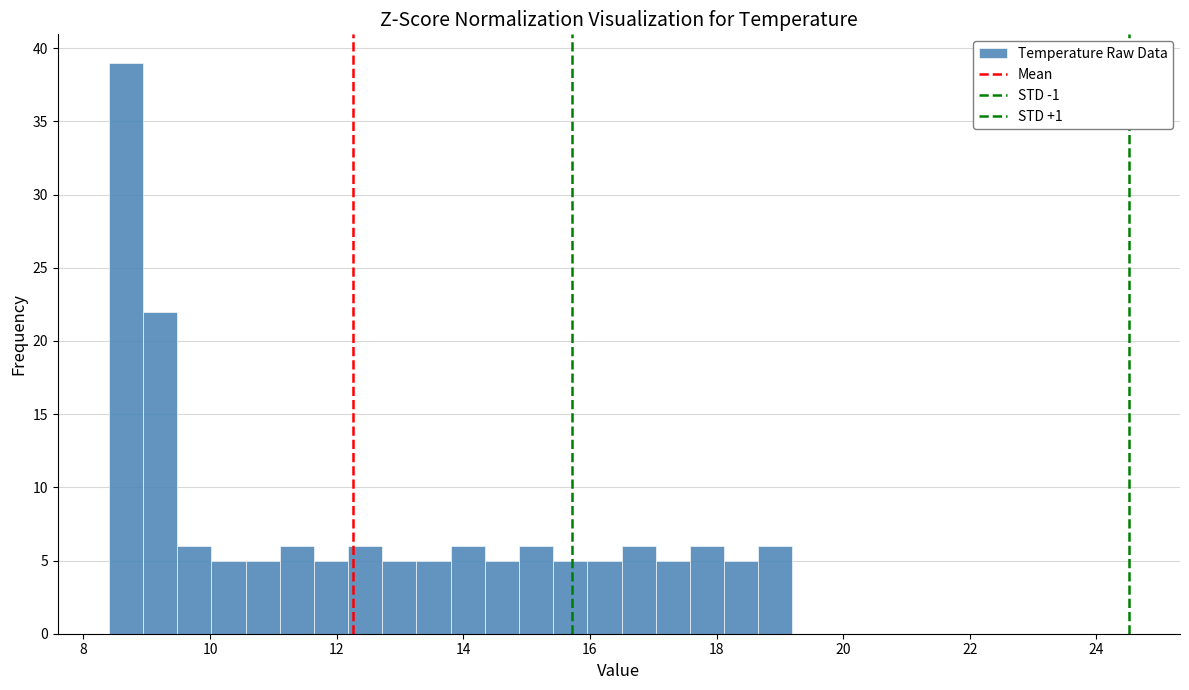

Read against the x-axis, roughly where is the centre of the tallest bar?

8.6